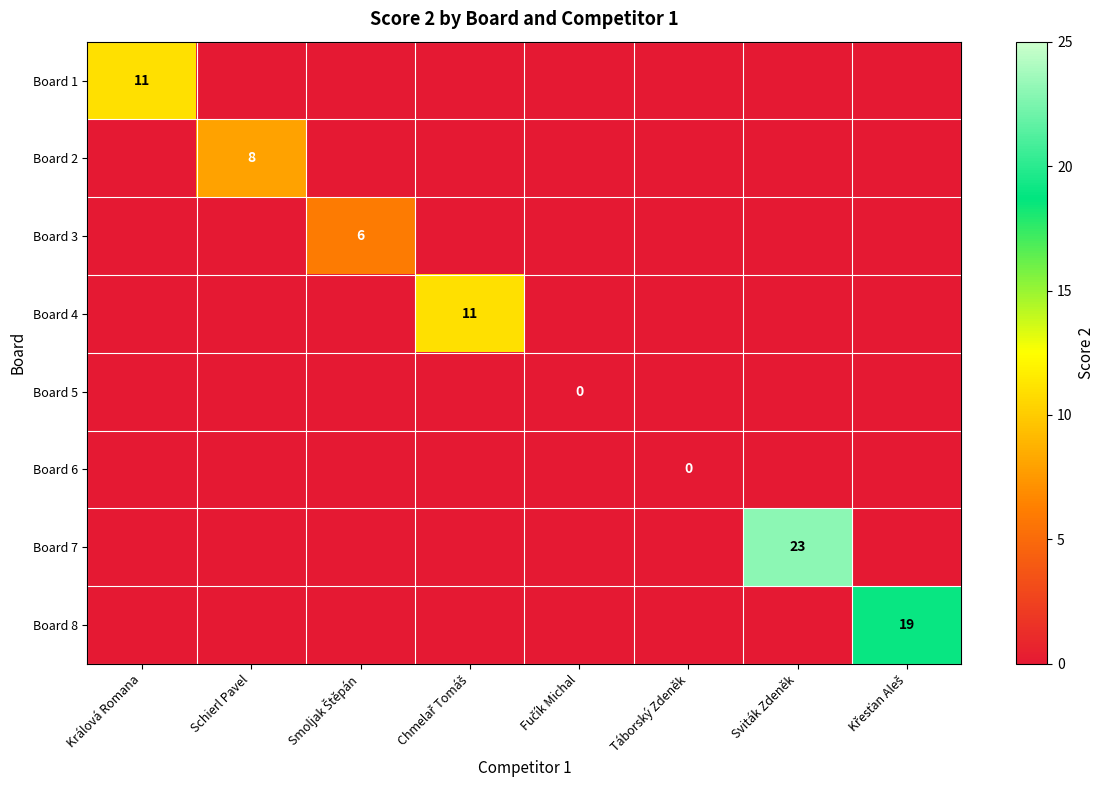

Is it true that Board 2 equals 8 at Schierl Pavel?

True